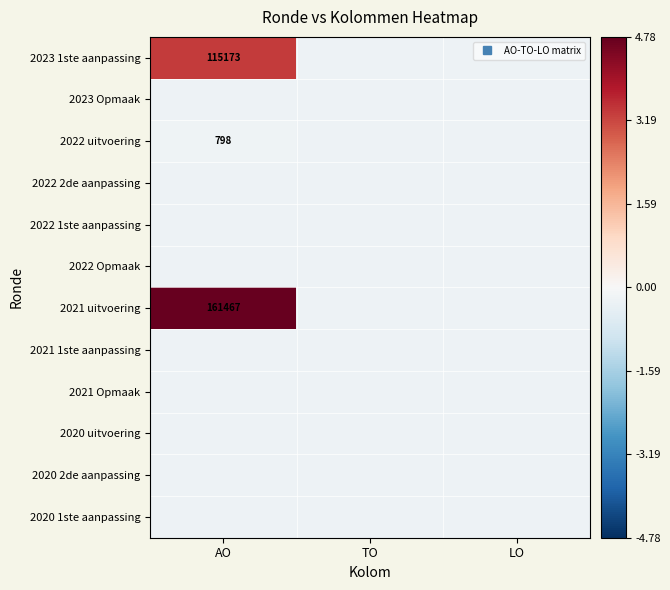

Is it true that 2023 Opmaak equals -0.2 at TO?

True